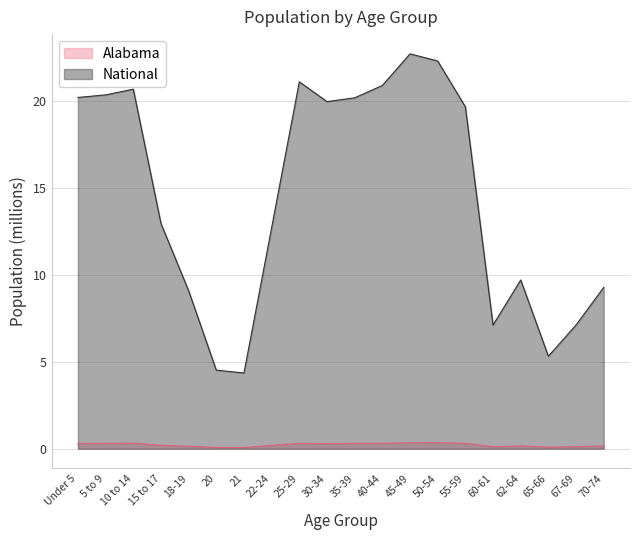

How many interior local peaks does the Alabama series have?

4